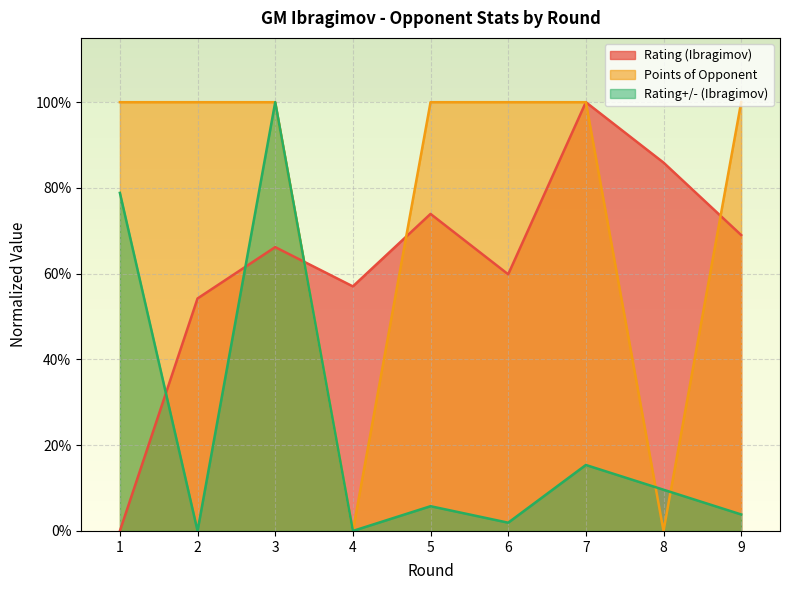

Which series has the widest spread of values?

Rating (Ibragimov)